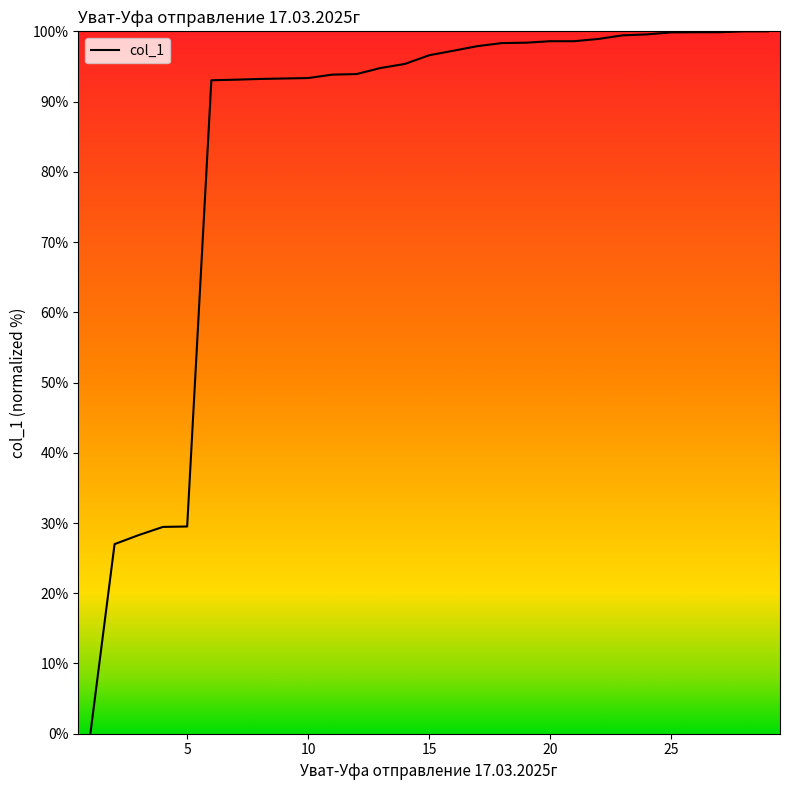

How many categories are shown in the chart?

29